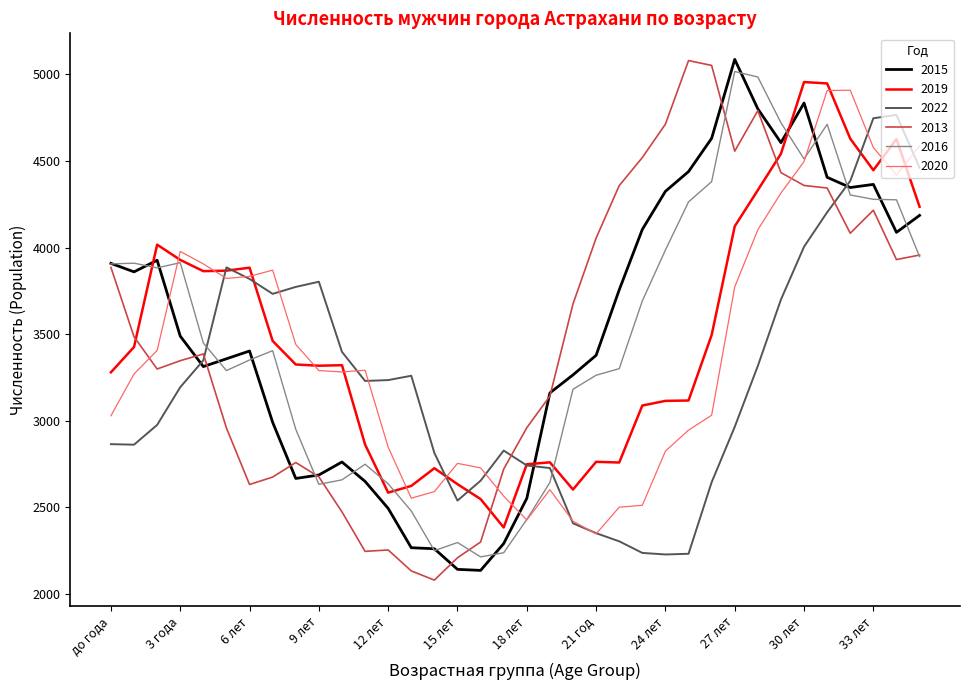

What is the highest value of the 2022 series?

4766